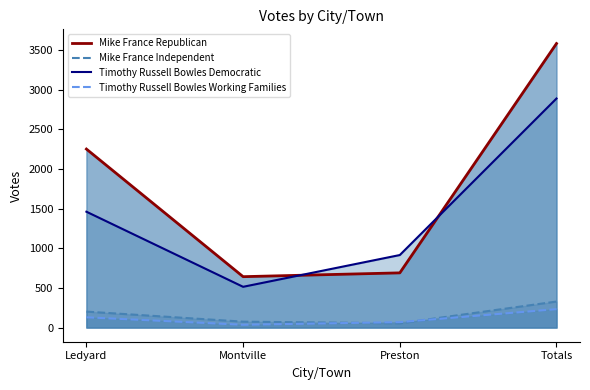

List the series in order of their peak value, highest first.

Mike France Republican, Timothy Russell Bowles Democratic, Mike France Independent, Timothy Russell Bowles Working Families